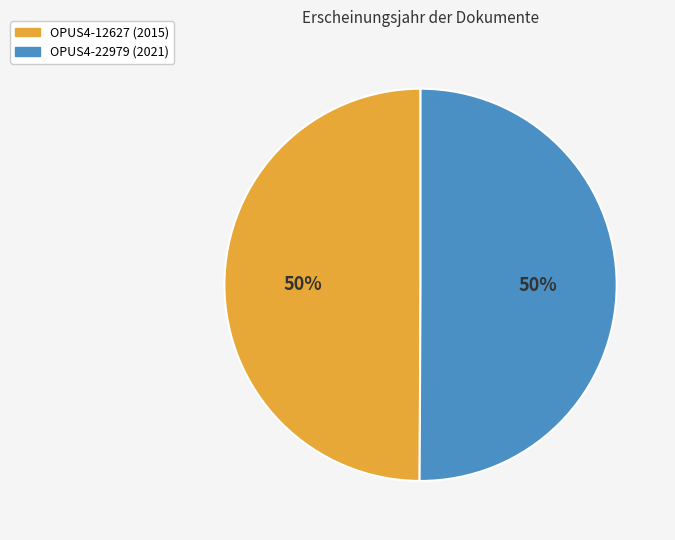

The OPUS4-12627 slice represents 35% of the pie. True or false?

False